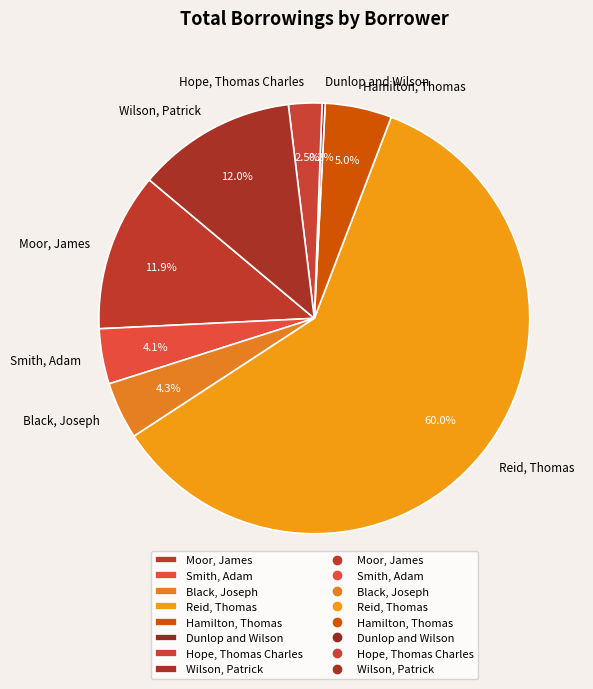

Which category accounts for the majority?

Reid, Thomas